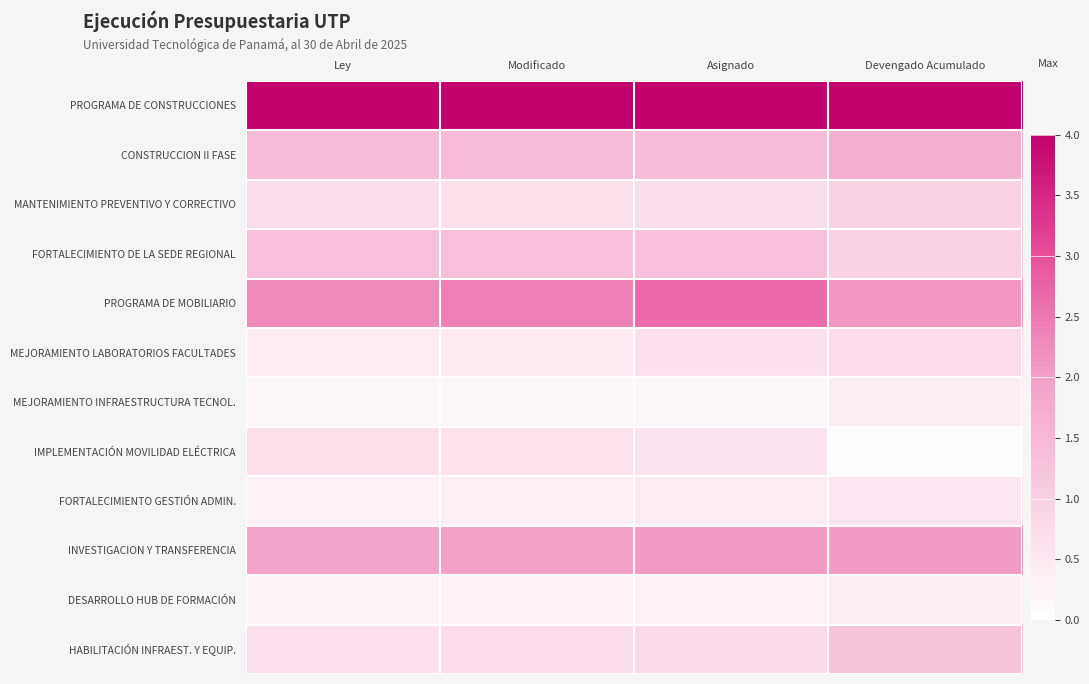

Which has a higher value, Ley or Asignado?

Ley